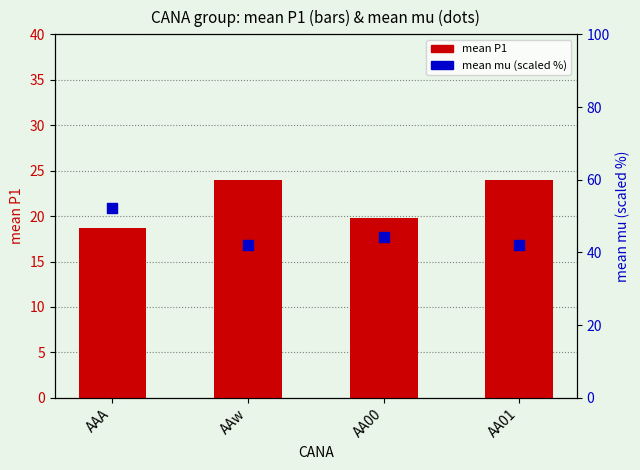

What is the total value across all series at AA00?

64.0